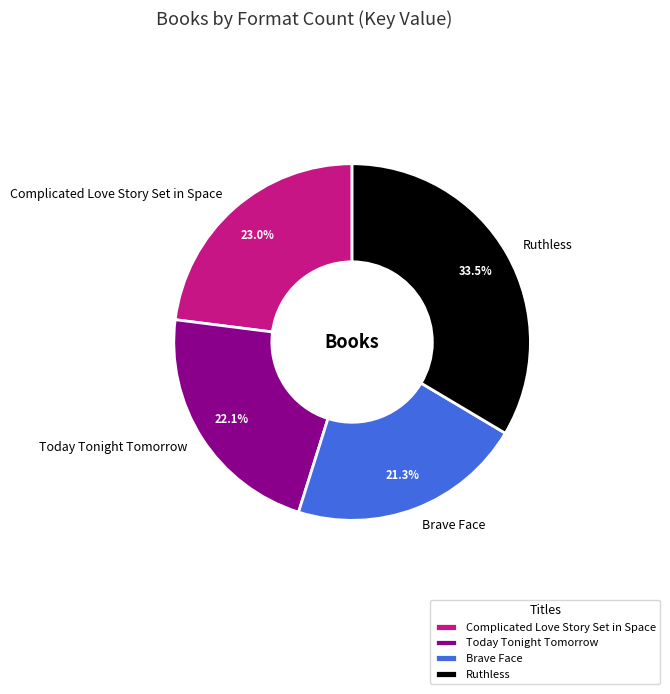

To the nearest percent, what is the difference between the largest and smallest slice percentages?

12%